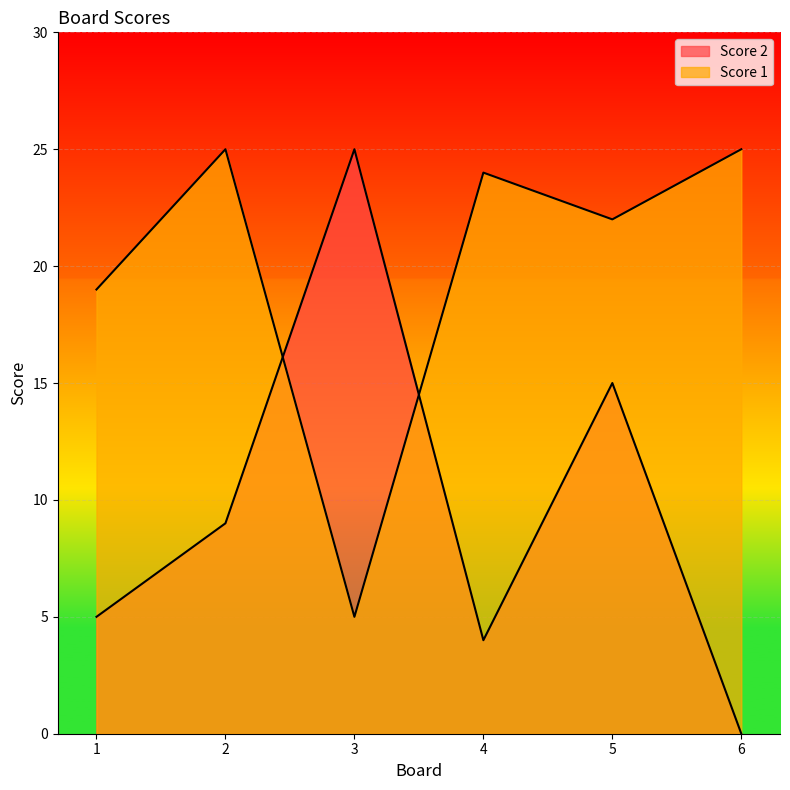

True or false: Score 2 has a value of 1 at 4.

False